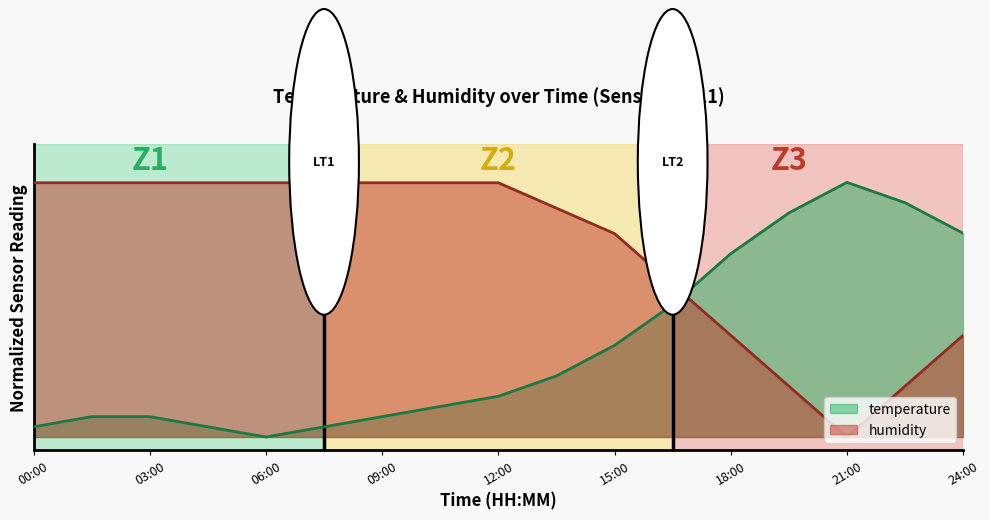

Rank the series by their average value, from lowest to highest.

temperature, humidity